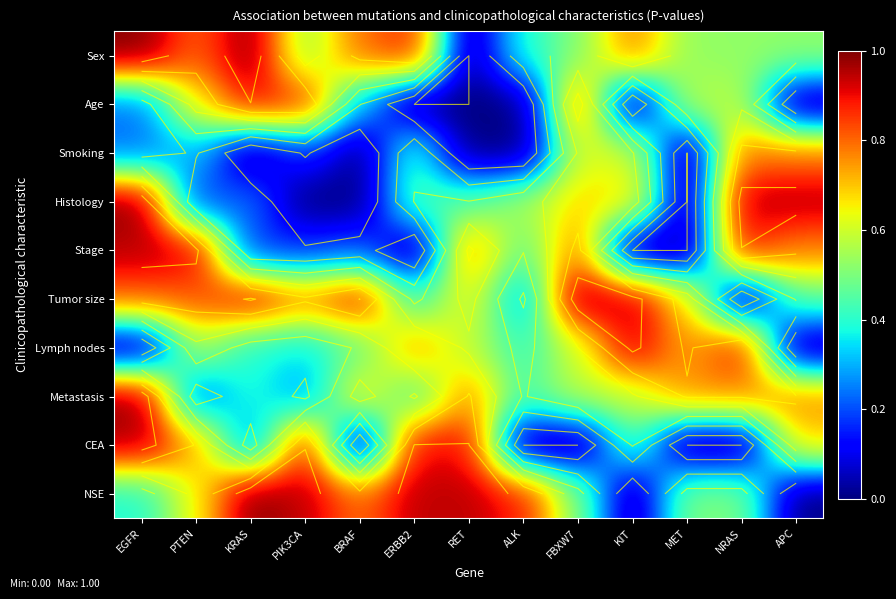

The Age series shows 0.4 at EGFR. True or false?

False